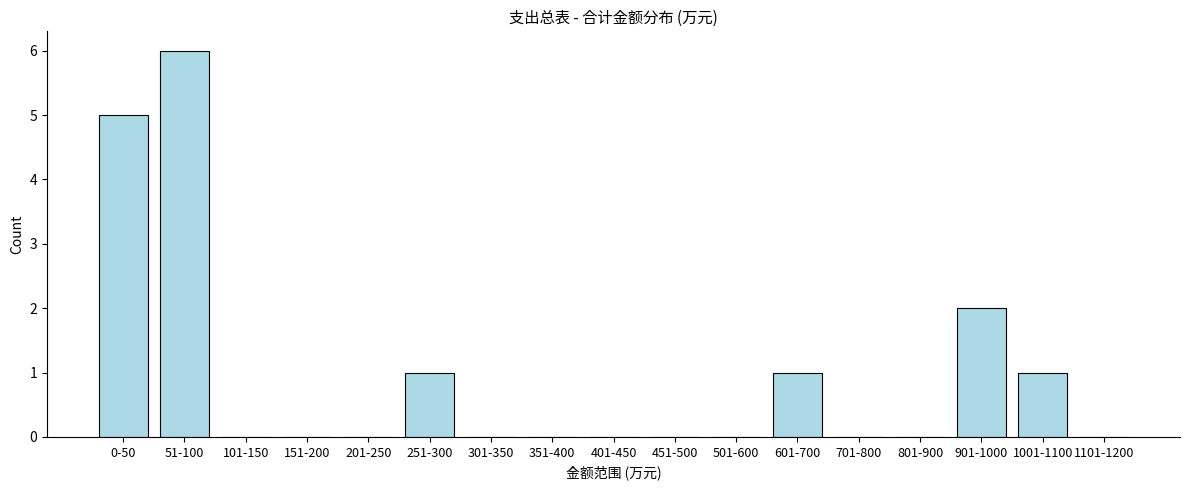

Reading right to left, extract all data points from this chart.

1101-1200=0	1001-1100=1	901-1000=2	801-900=0	701-800=0	601-700=1	501-600=0	451-500=0	401-450=0	351-400=0	301-350=0	251-300=1	201-250=0	151-200=0	101-150=0	51-100=6	0-50=5